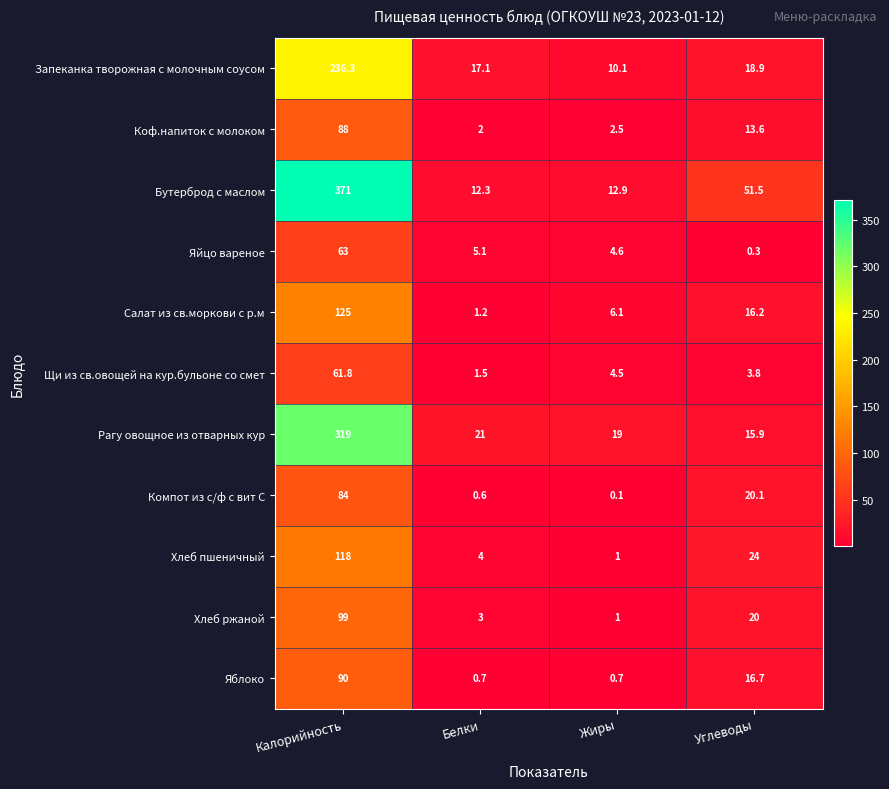

The value of Рагу овощное из отварных кур at Жиры is 19.0. True or false?

True